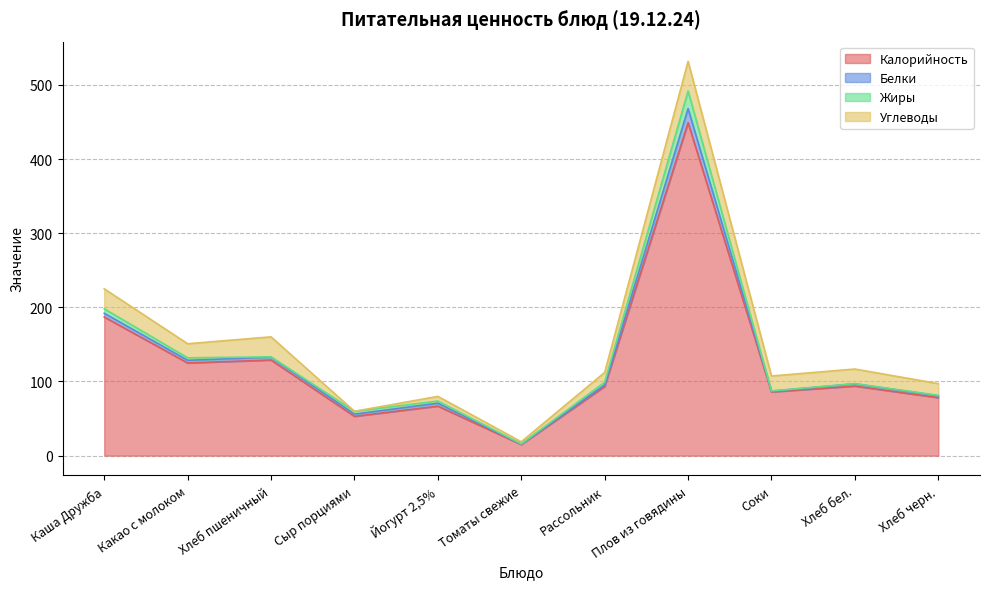

How many values in the Жиры series are below 2?

5